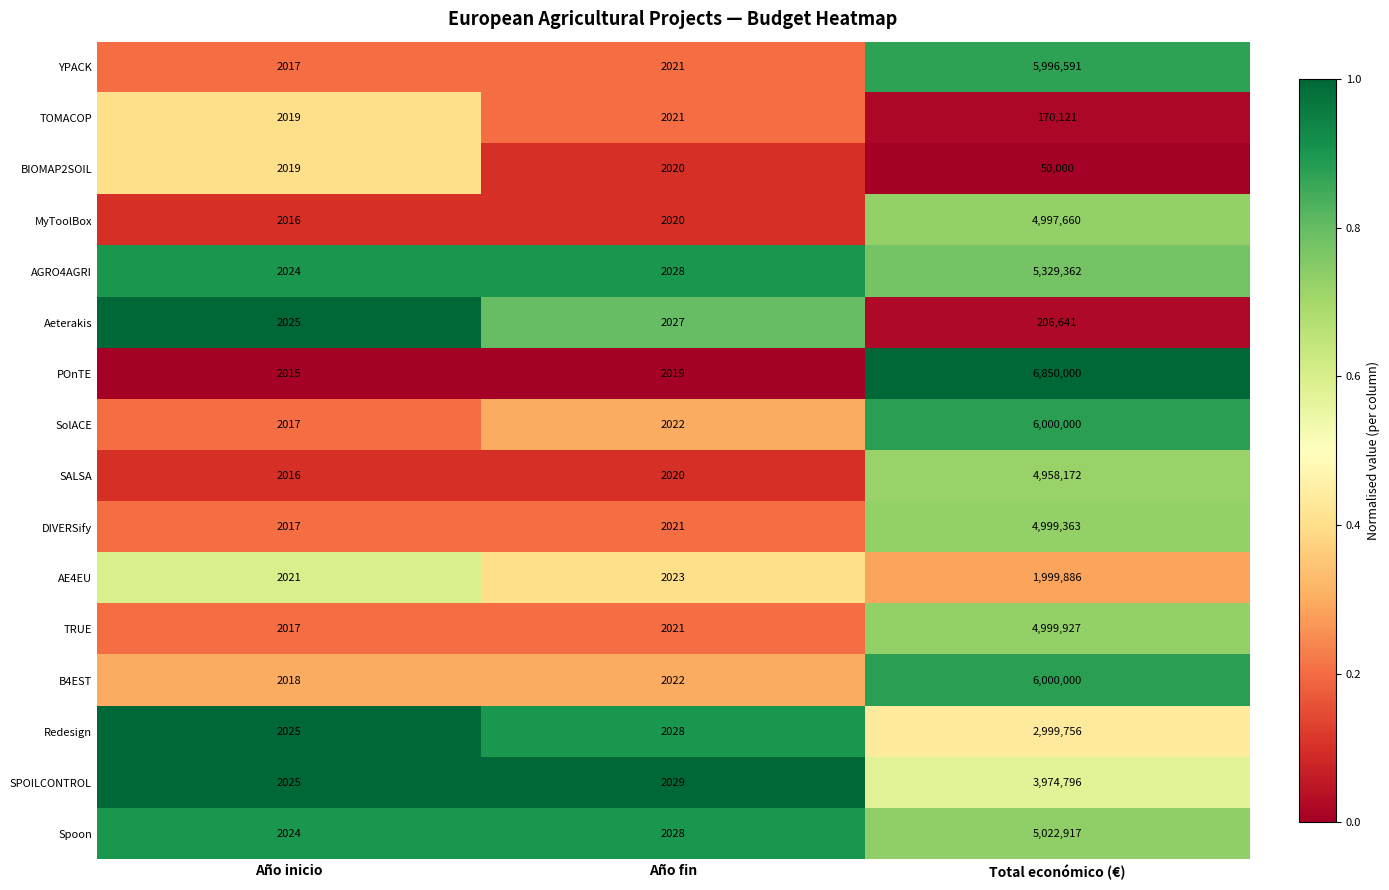

What is the difference between the highest and lowest values at Año inicio?

10